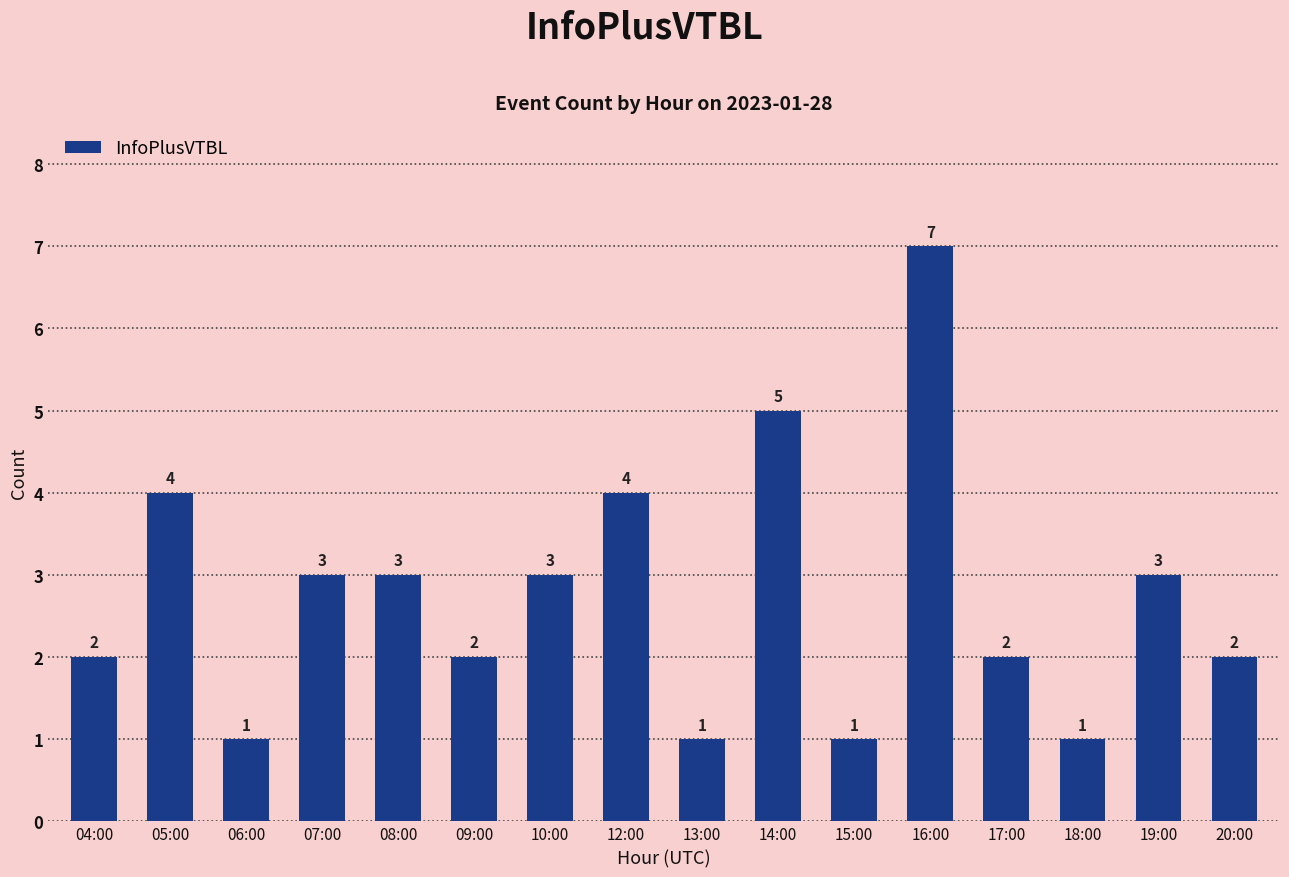

Between 06:00 and 19:00, which is larger?

19:00